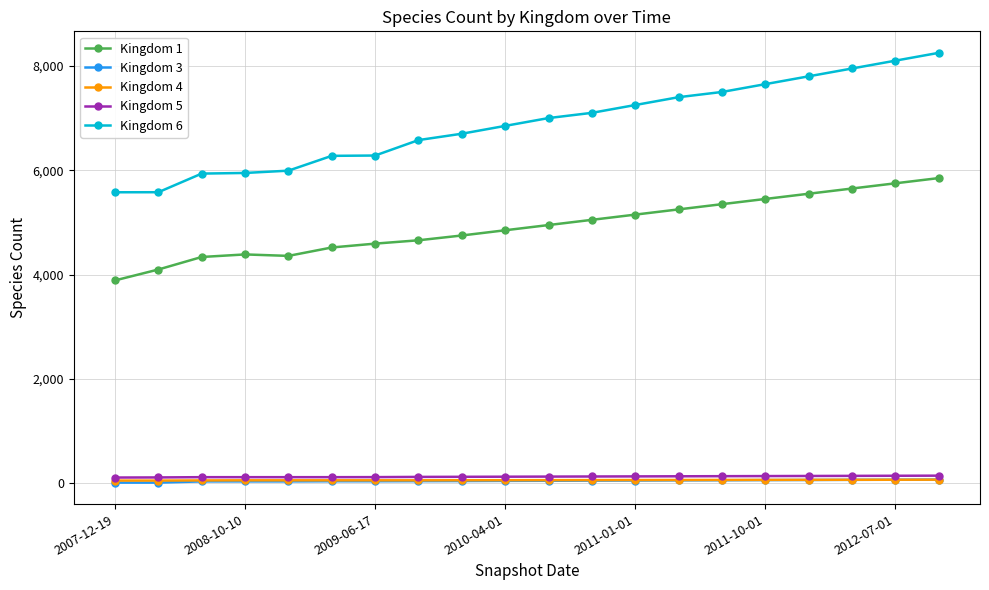

Which series has the largest range (max minus min)?

Kingdom 6